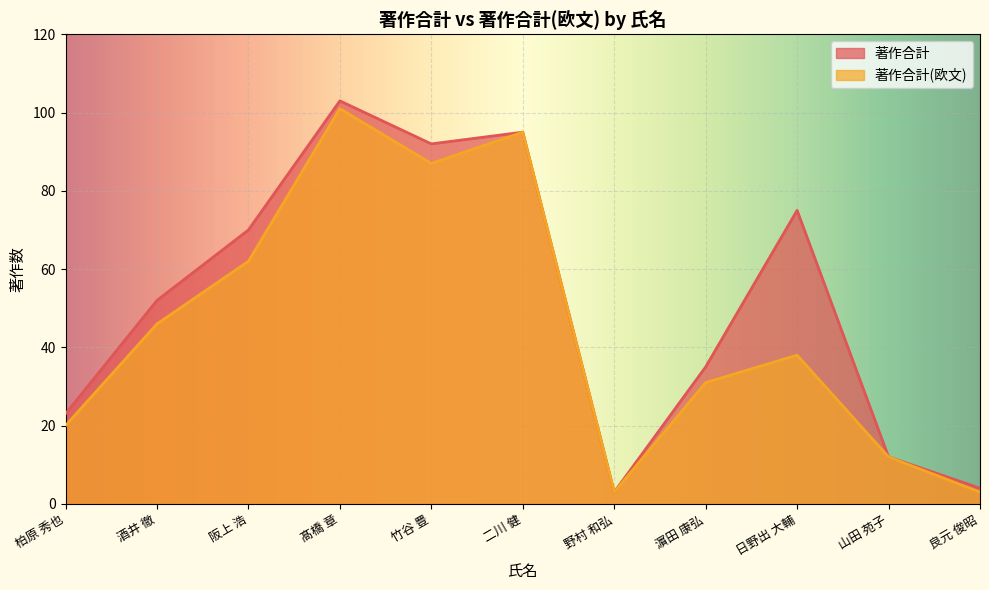

Reading left to right, what are all the values shown in this chart?

著作合計: 柏原 秀也=23	酒井 徹=52	阪上 浩=70	髙橋 章=103	竹谷 豊=92	二川 健=95	野村 和弘=3	濵田 康弘=35	日野出 大輔=75	山田 苑子=12	良元 俊昭=4
著作合計(欧文): 柏原 秀也=20	酒井 徹=46	阪上 浩=62	髙橋 章=101	竹谷 豊=87	二川 健=95	野村 和弘=3	濵田 康弘=31	日野出 大輔=38	山田 苑子=12	良元 俊昭=3